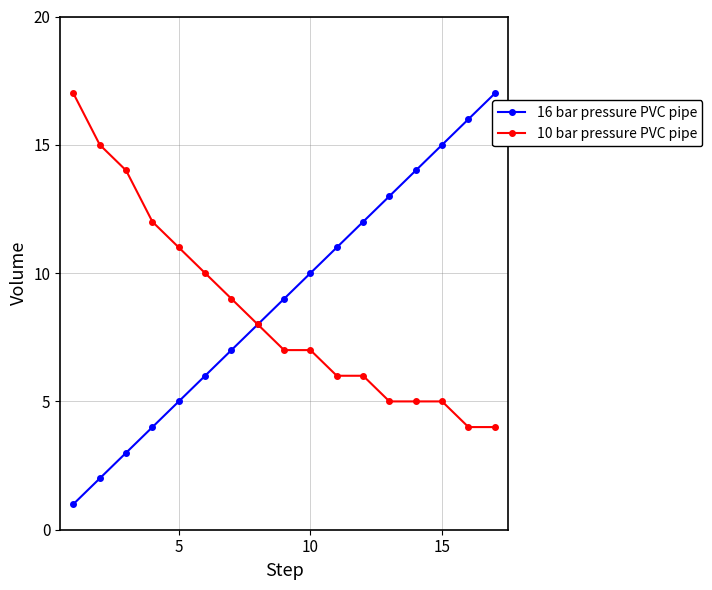

Which series has the widest spread of values?

16 bar pressure PVC pipe